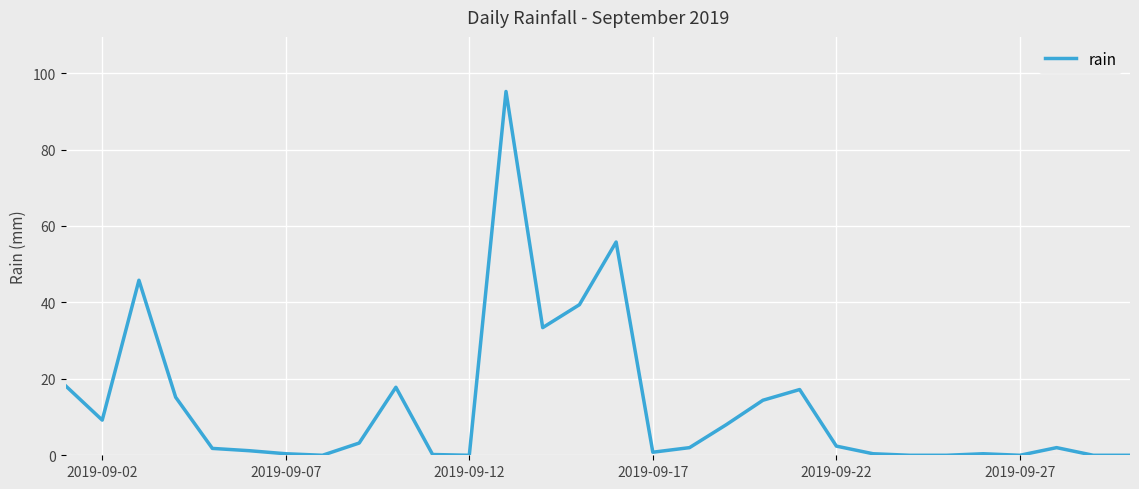

What is the greatest value displayed?

95.2